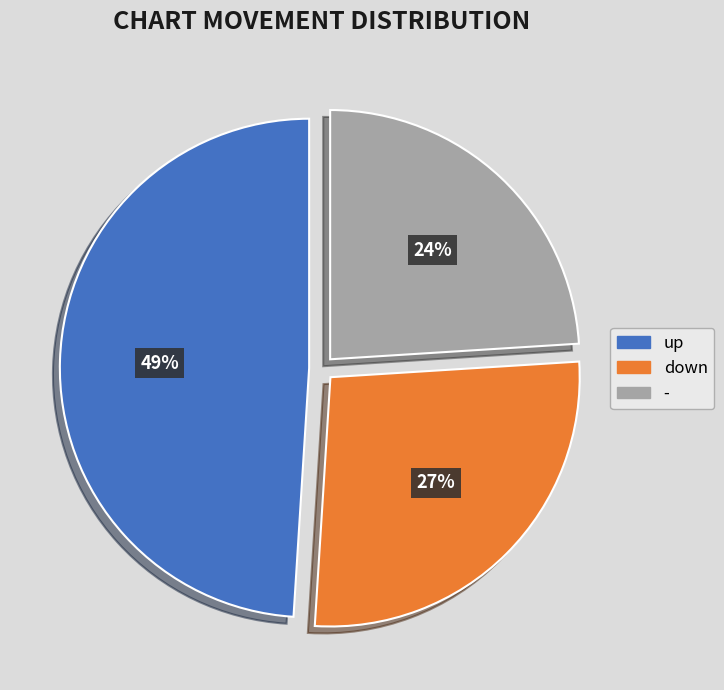

The up slice represents 36% of the pie. True or false?

False